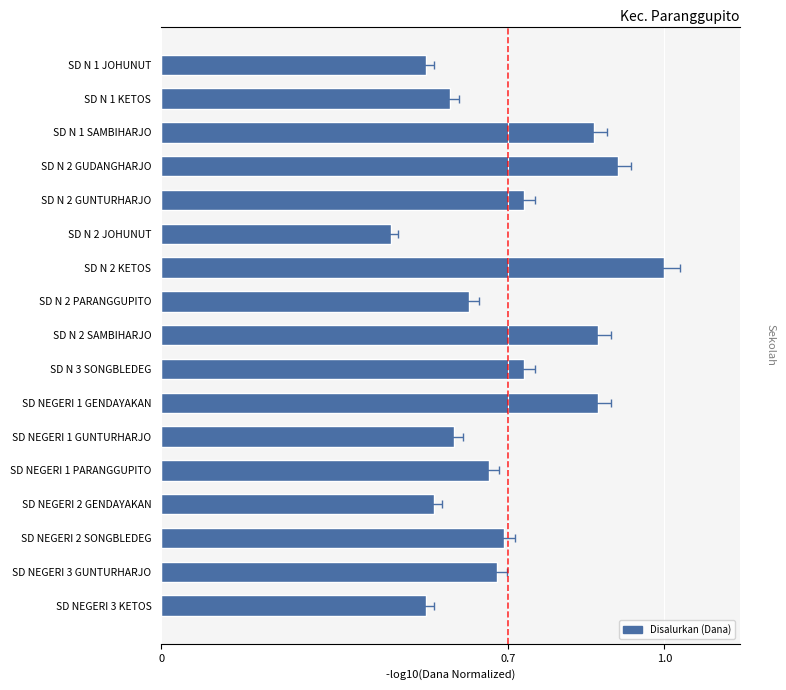

What is the smallest value displayed?

0.5